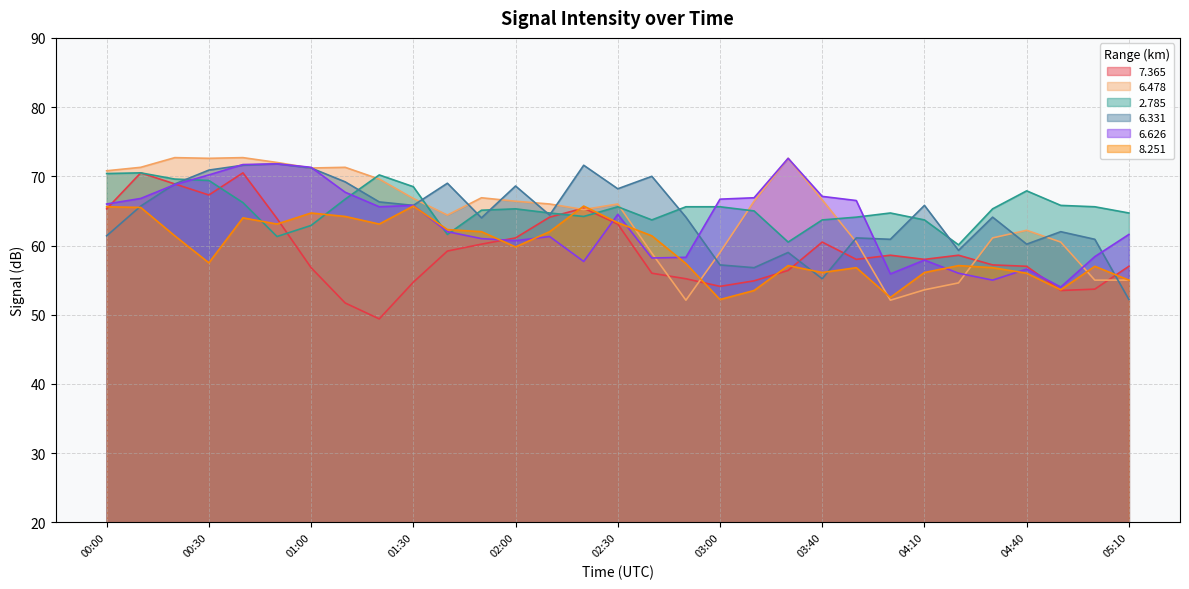

How many series are shown in this chart?

6